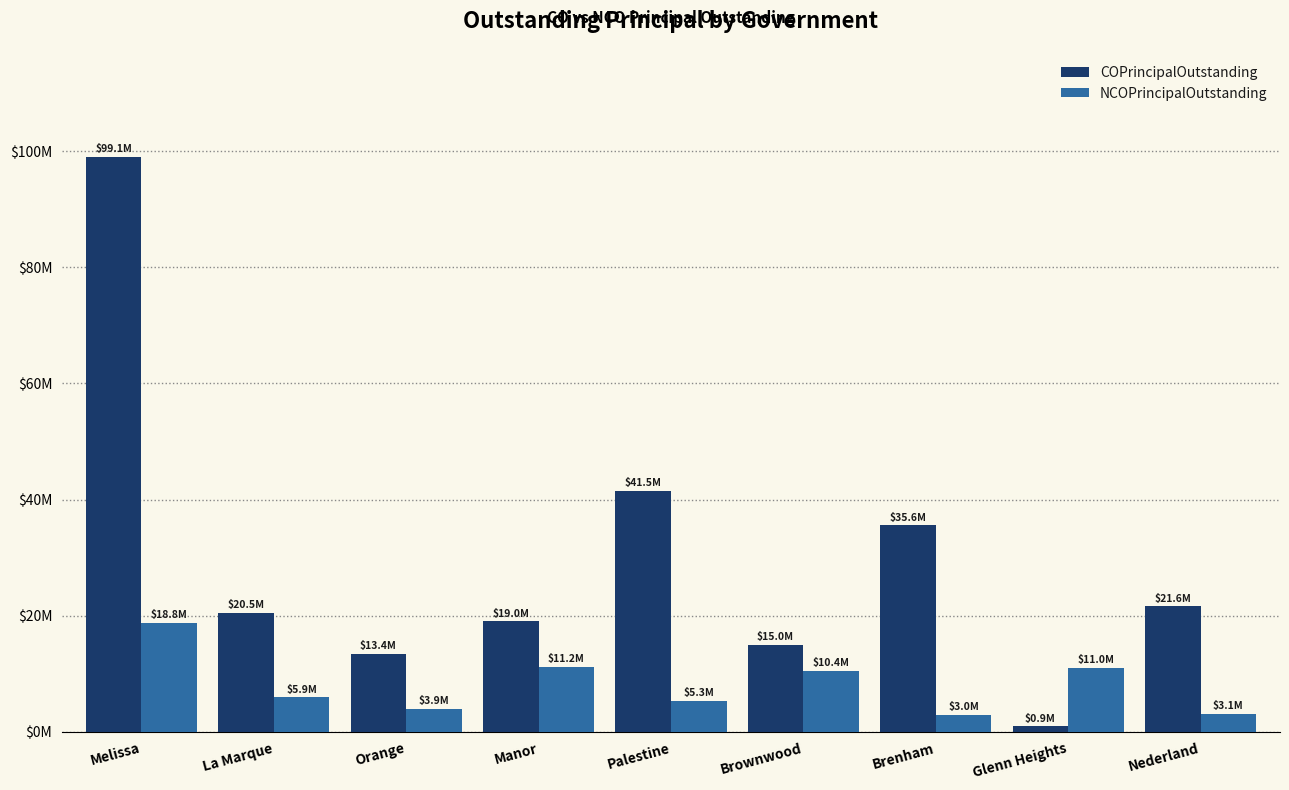

What are all the series names shown in the legend?

COPrincipalOutstanding, NCOPrincipalOutstanding